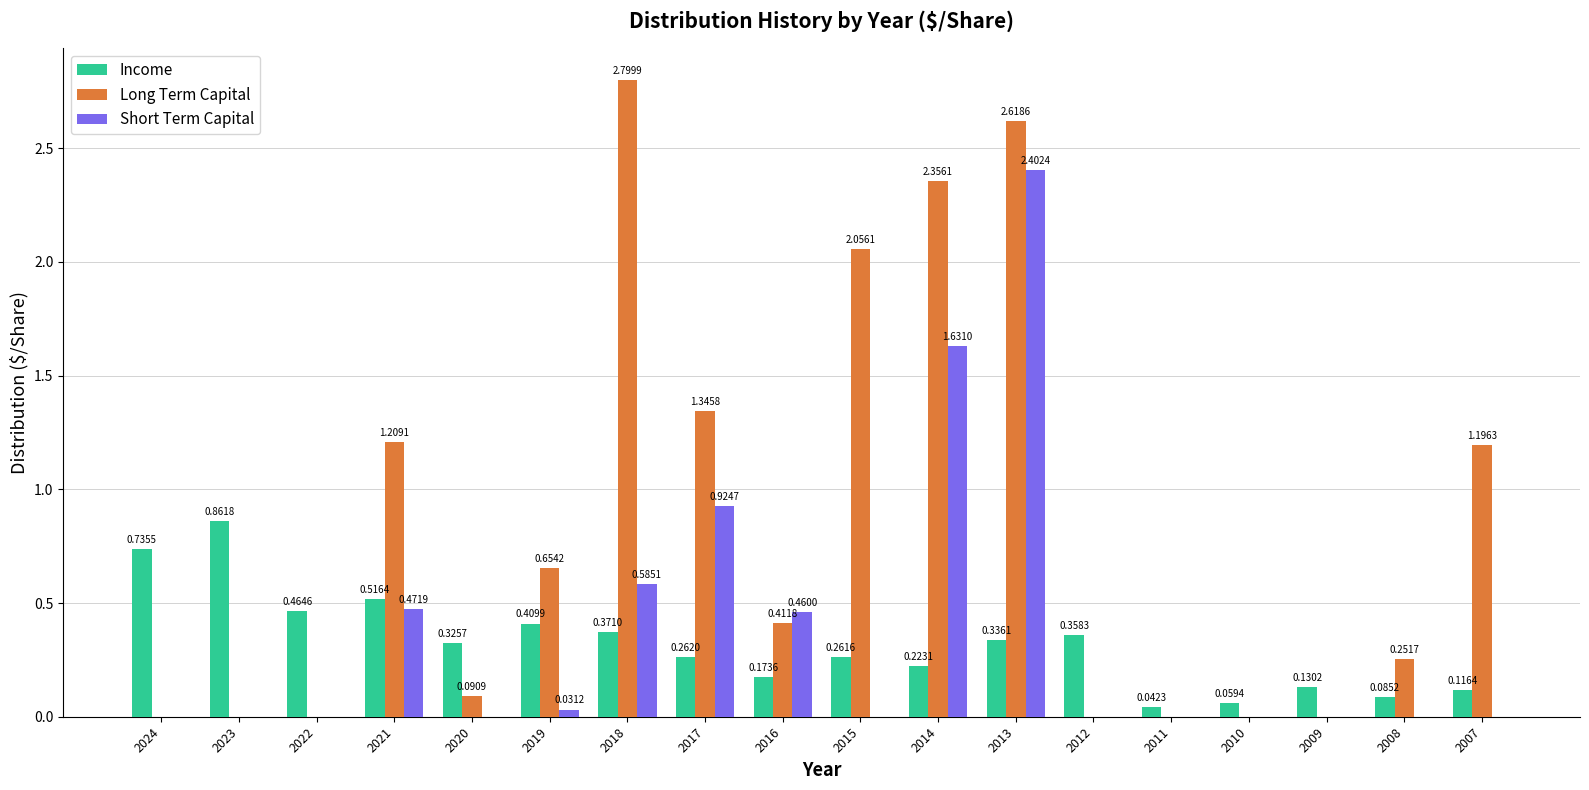

What is the total value across all series at 2018?

3.8